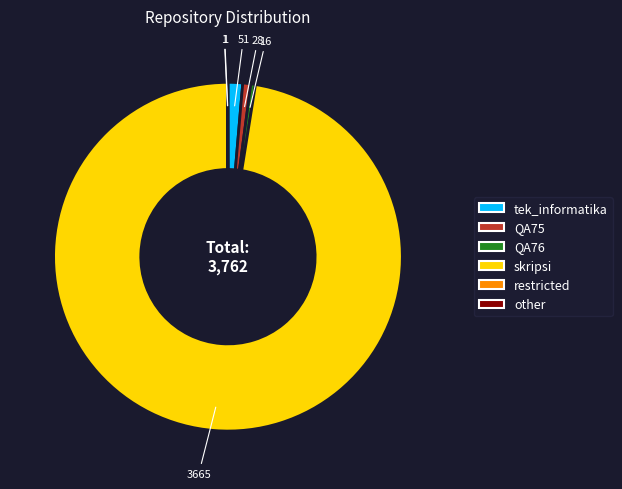

Is there a majority slice in this chart?

Yes